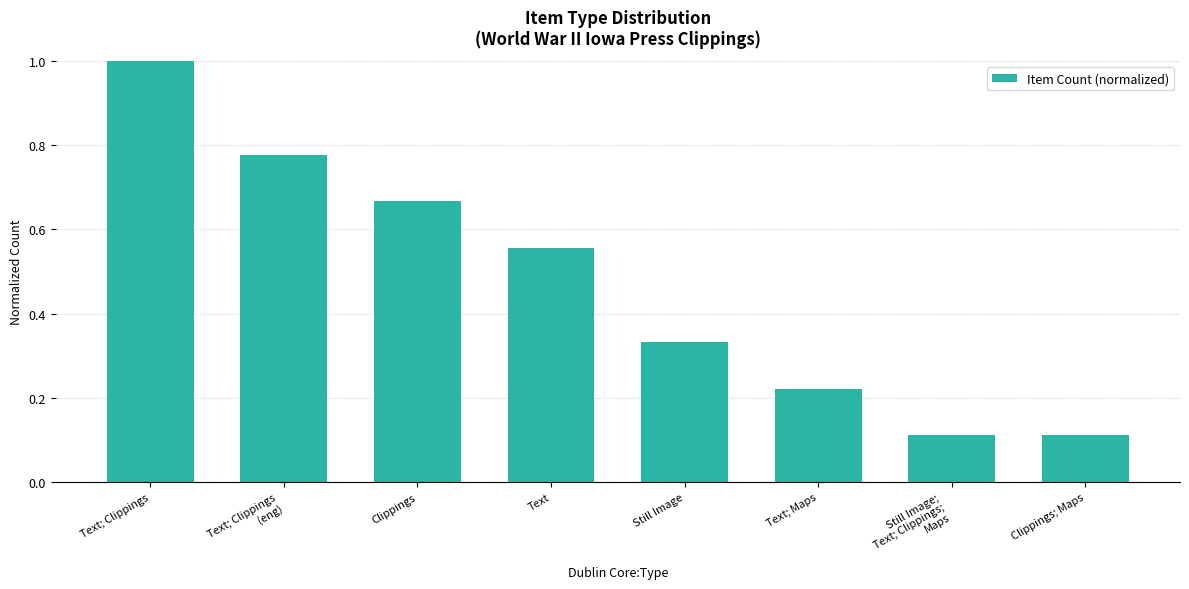

What is the sum of all values?

3.8